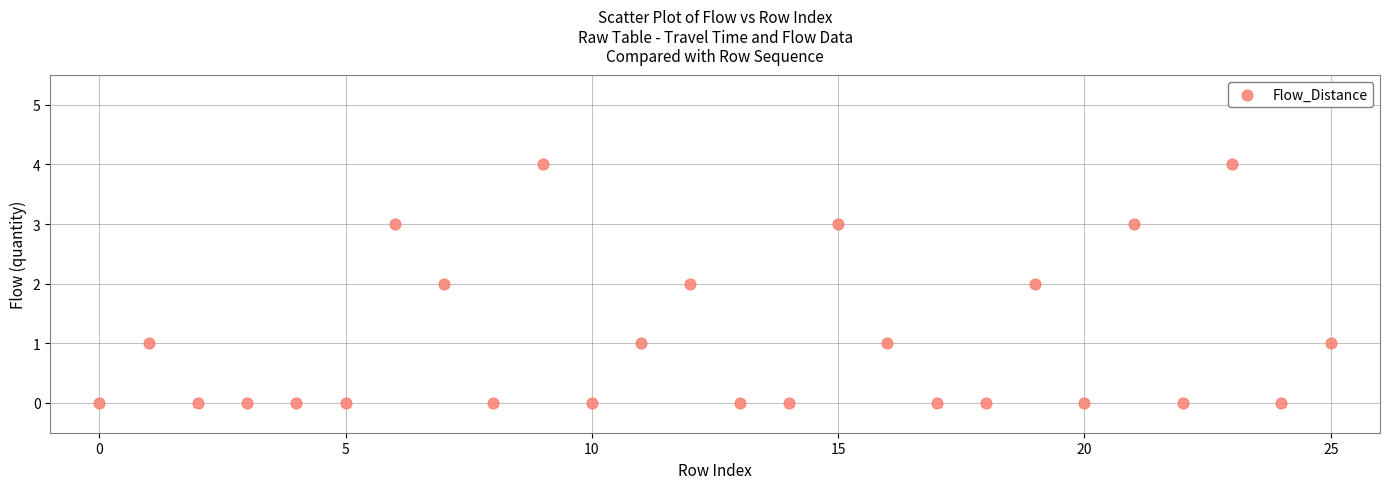

What is the range of Y values (max minus min)?

4